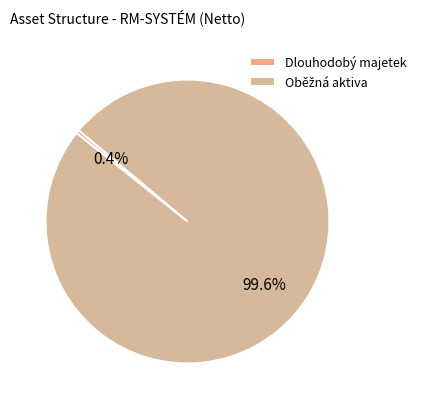

Which category has the smallest portion of the pie?

Dlouhodobý majetek